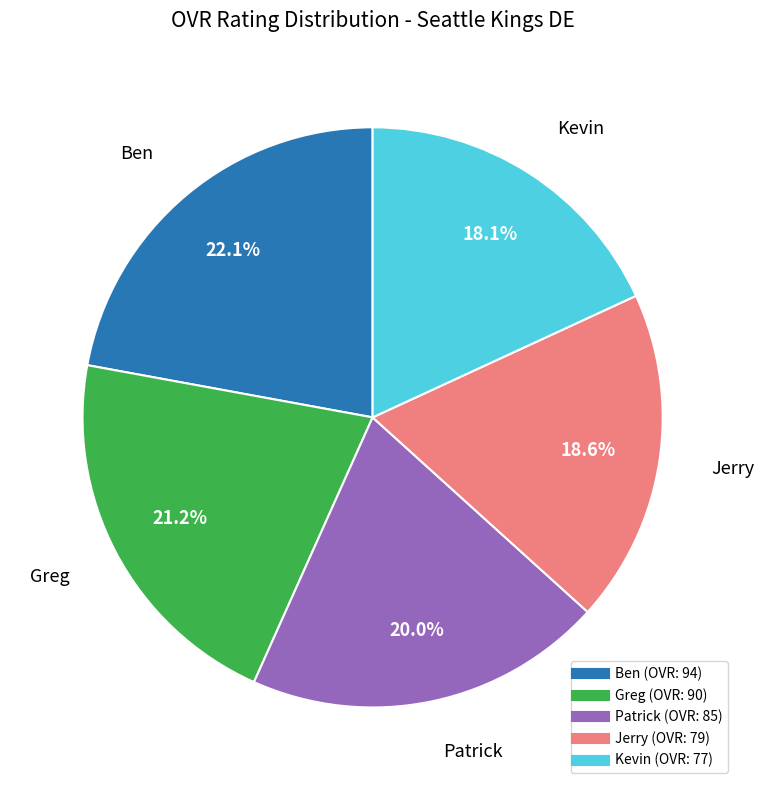

To the nearest percent, what is the average slice percentage?

20%